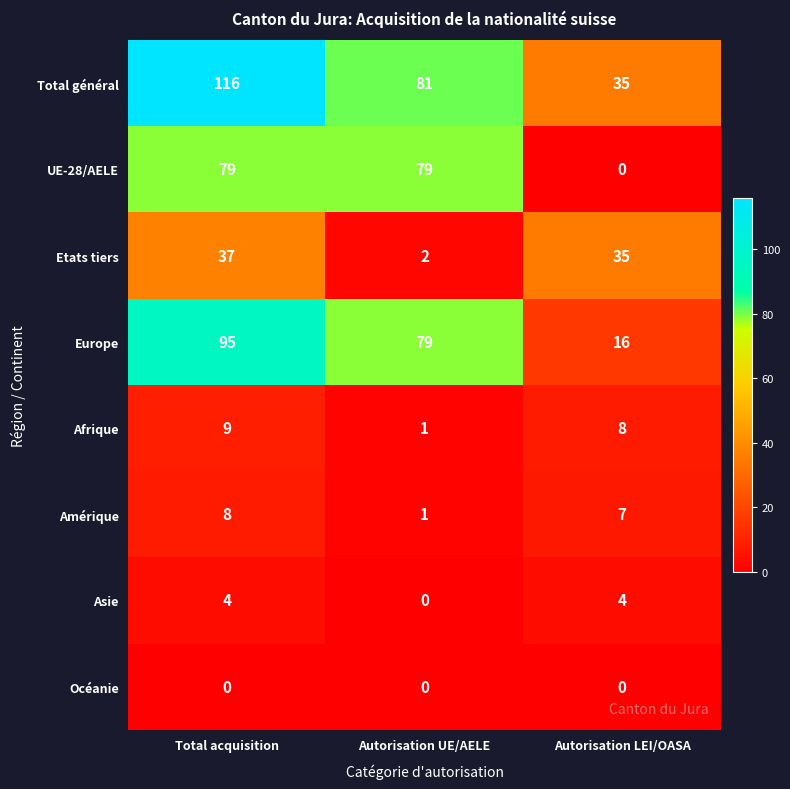

Which series has the largest range (max minus min)?

Total général